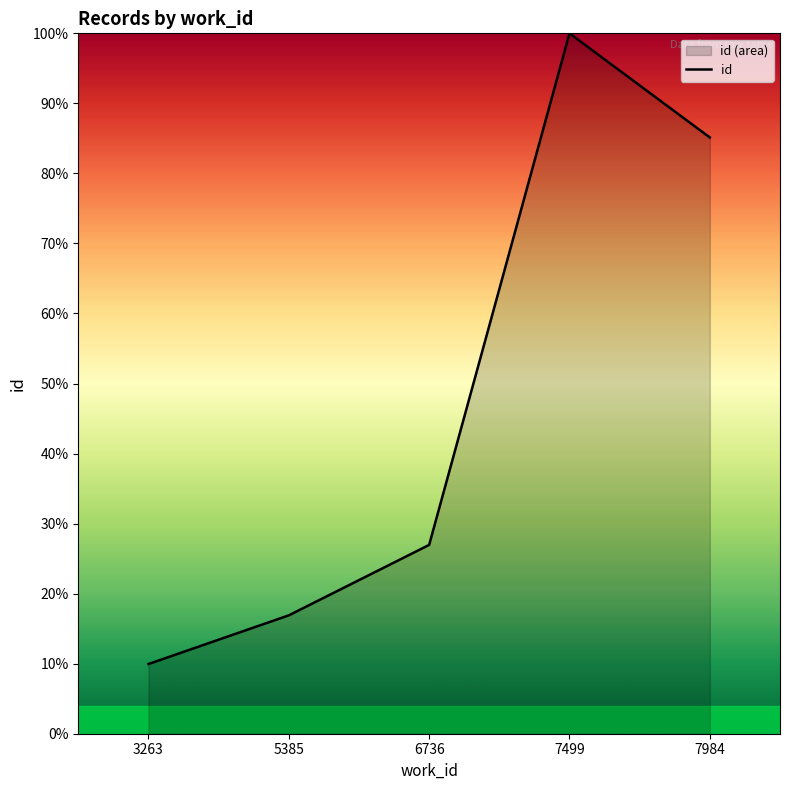

List the labels in order of value, largest first.

7499, 7984, 6736, 5385, 3263